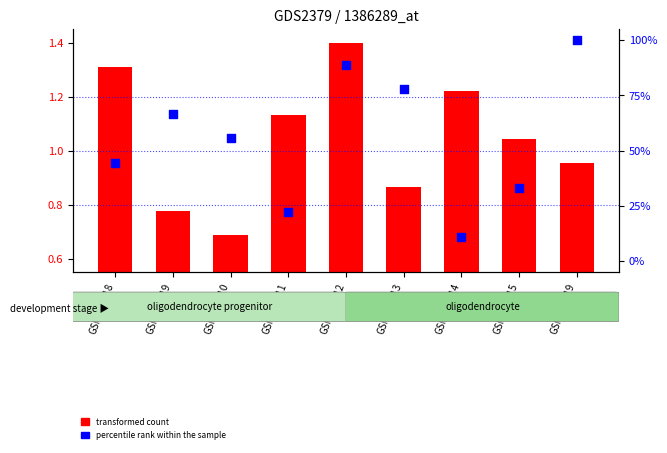

Which series contains the highest Y value?

percentile rank within the sample